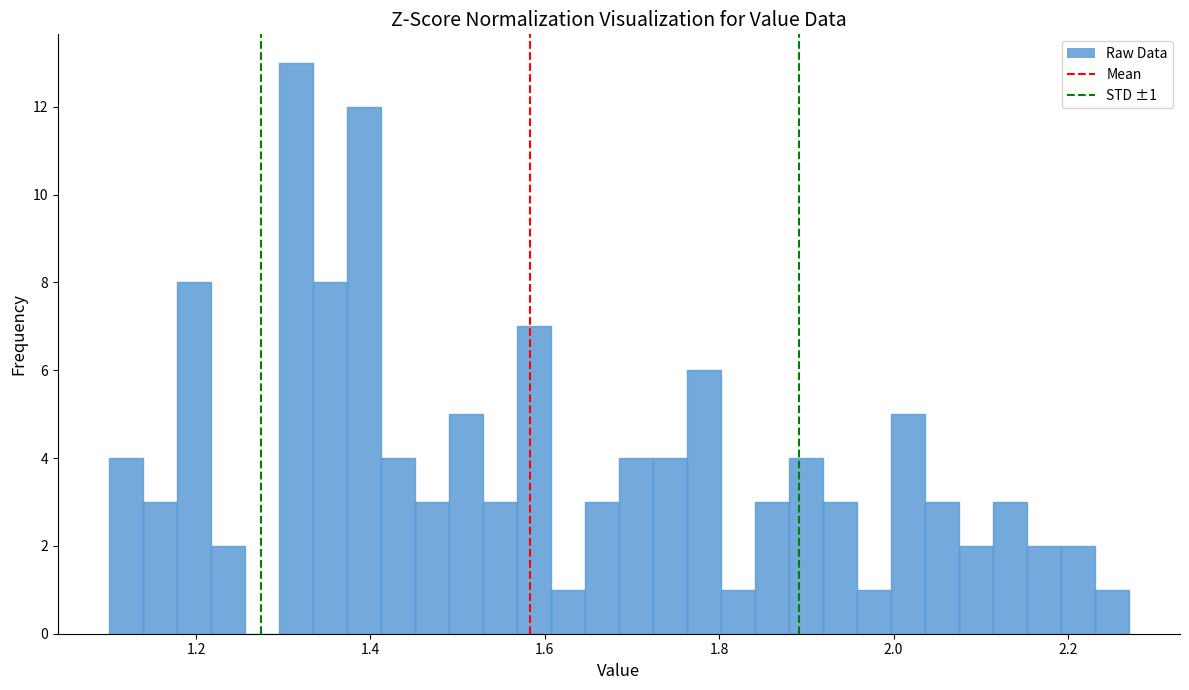

Around what value on the x-axis is the tallest bar? Give the approximate position of its centre, as read against the axis.

1.32